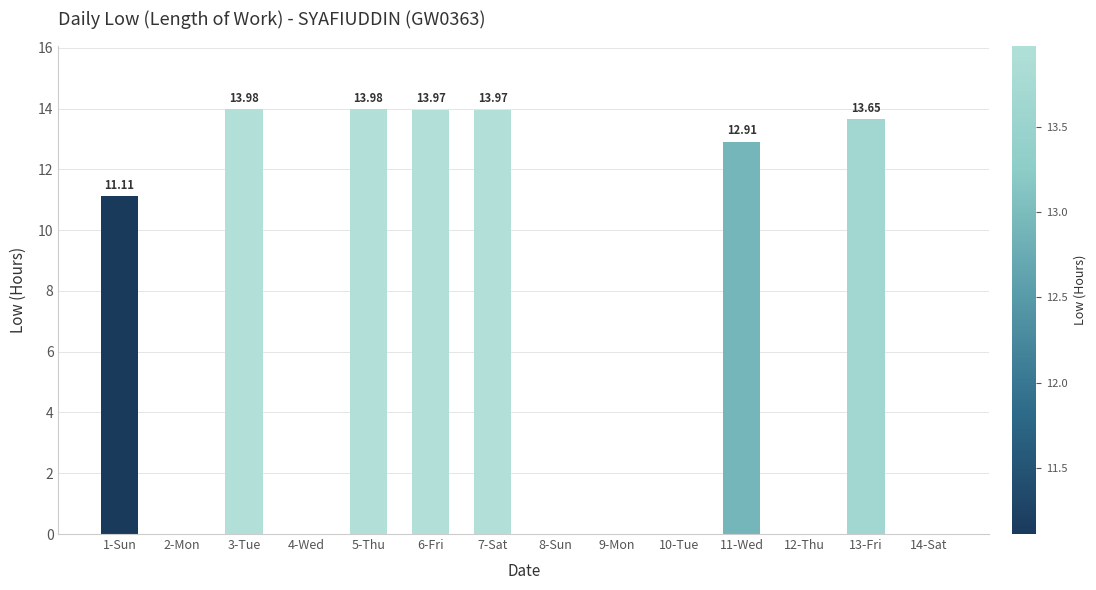

What is the greatest value displayed?

14.0